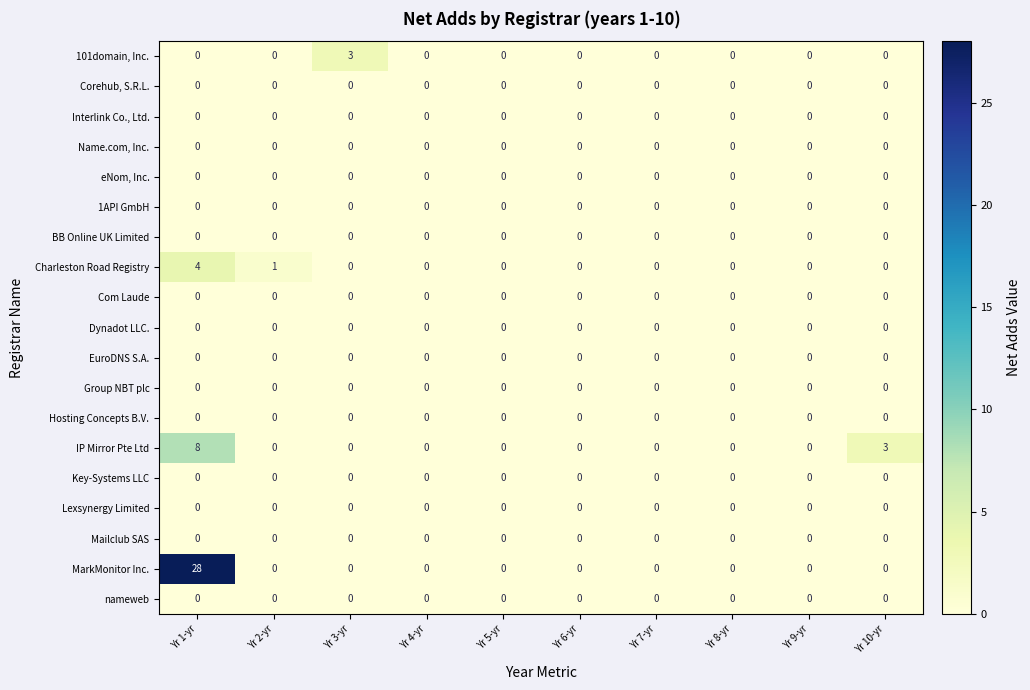

Which category has the highest value across all series?

Yr 1-yr